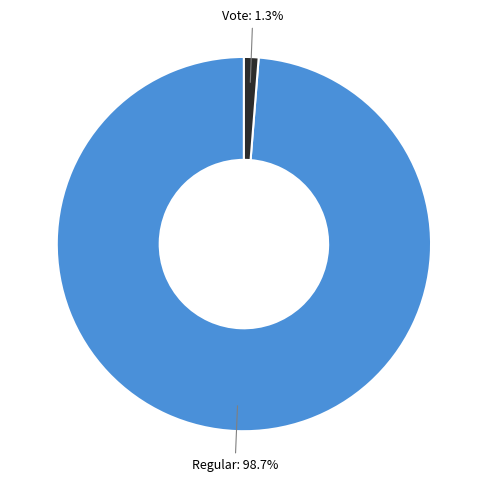

To the nearest percent, what is the difference between the Vote and Regular slice percentages?

97%